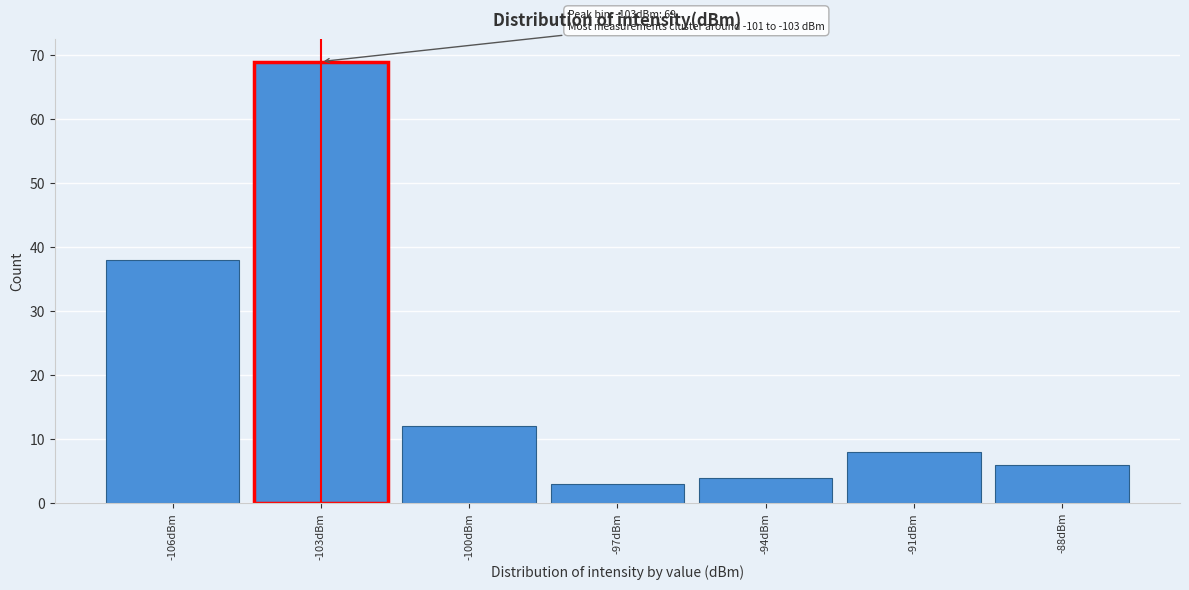

Reading left to right, transcribe all the data shown in this chart.

-106dBm=38	-103dBm=69	-100dBm=12	-97dBm=3	-94dBm=4	-91dBm=8	-88dBm=6